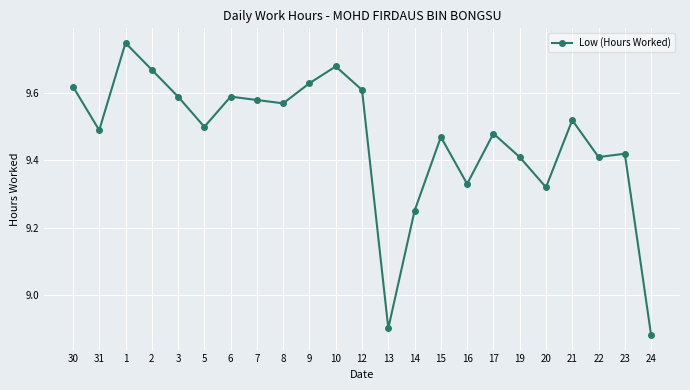

What is the sum of all values?

217.7